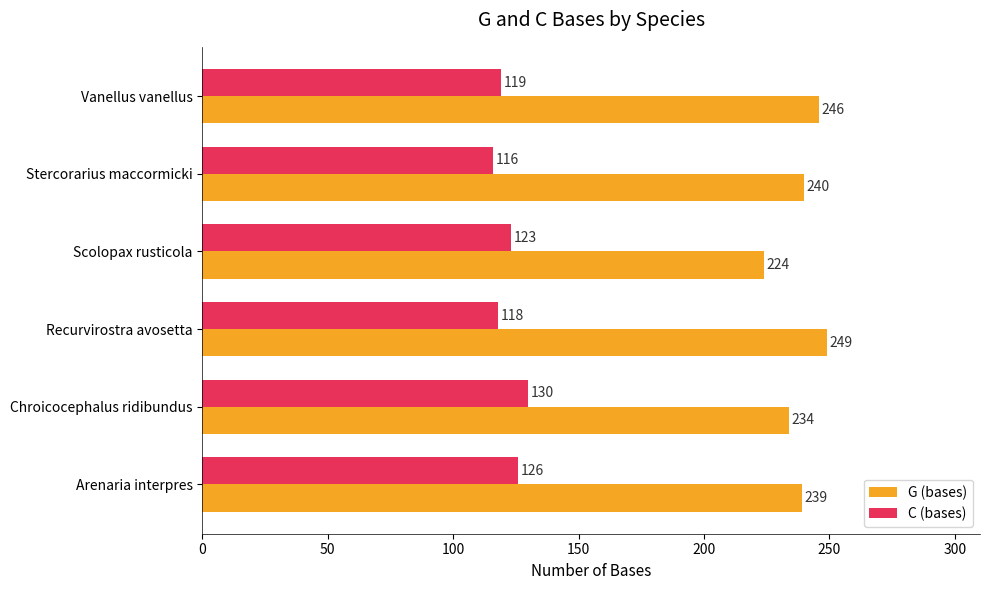

What value does the C (bases) series have at Recurvirostra avosetta, to the nearest 5?

120